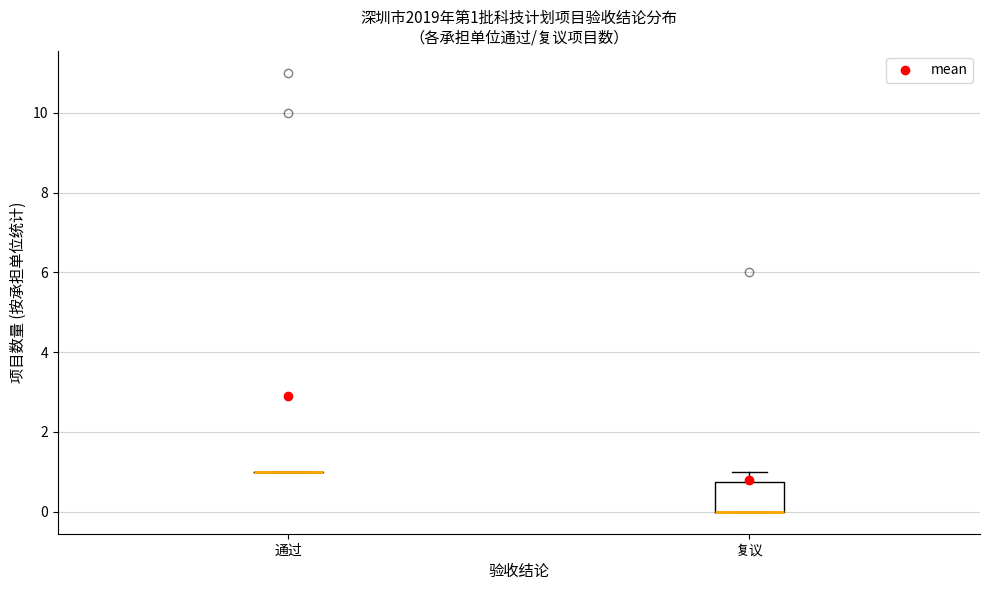

Comparing the boxes themselves (not the whiskers), which one is the tallest?

复议